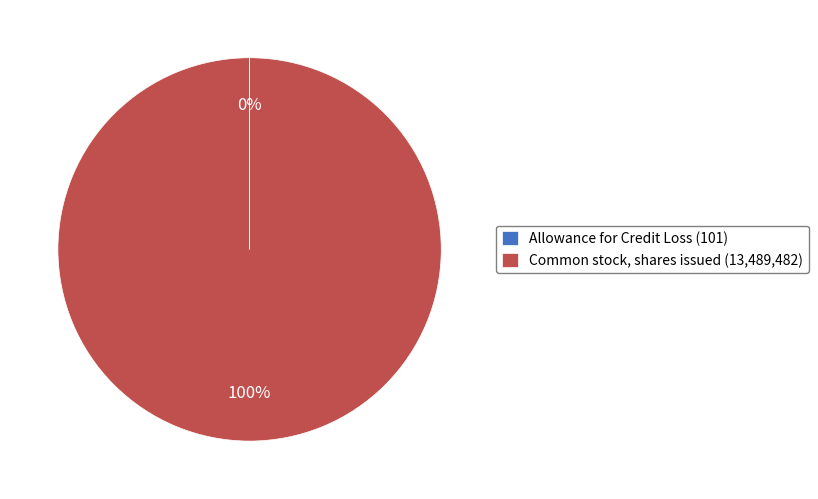

What is the largest slice in the pie chart?

Common stock, shares issued (13,489,482)